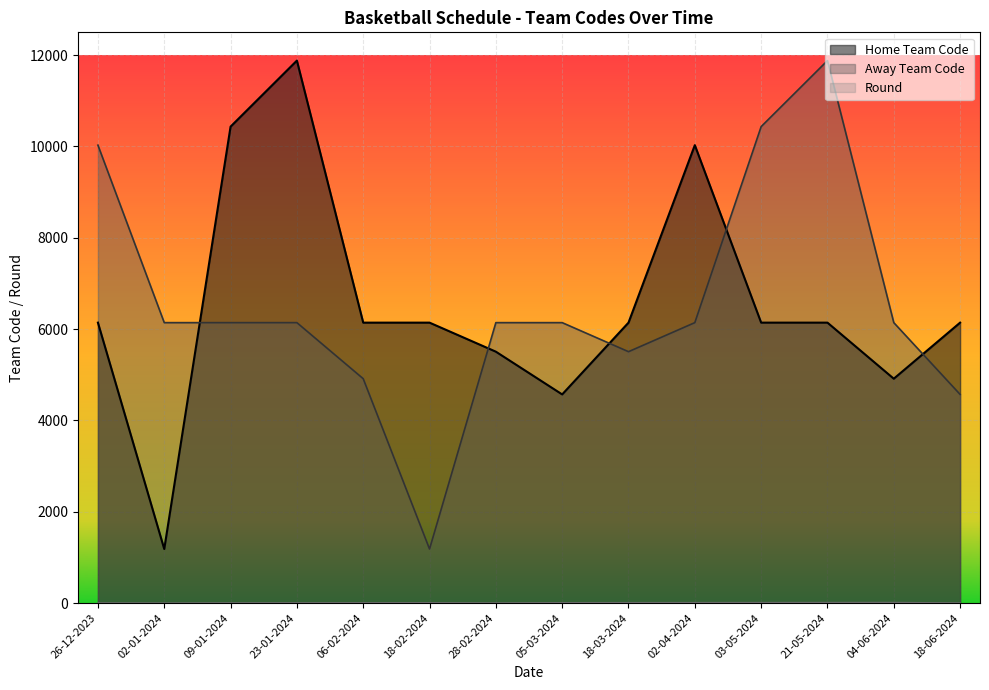

Reading left to right, transcribe all the data shown in this chart.

Round: 26-12-2023=4	02-01-2024=1	09-01-2024=5	23-01-2024=6	06-02-2024=7	18-02-2024=8	28-02-2024=3	05-03-2024=9	18-03-2024=10	02-04-2024=11	03-05-2024=12	21-05-2024=13	04-06-2024=14	18-06-2024=2
Home Team Code: 26-12-2023=6142	02-01-2024=1184	09-01-2024=10435	23-01-2024=11881	06-02-2024=6142	18-02-2024=6142	28-02-2024=5506	05-03-2024=4570	18-03-2024=6142	02-04-2024=10029	03-05-2024=6142	21-05-2024=6142	04-06-2024=4914	18-06-2024=6142
Away Team Code: 26-12-2023=10029	02-01-2024=6142	09-01-2024=6142	23-01-2024=6142	06-02-2024=4914	18-02-2024=1184	28-02-2024=6142	05-03-2024=6142	18-03-2024=5506	02-04-2024=6142	03-05-2024=10435	21-05-2024=11881	04-06-2024=6142	18-06-2024=4570